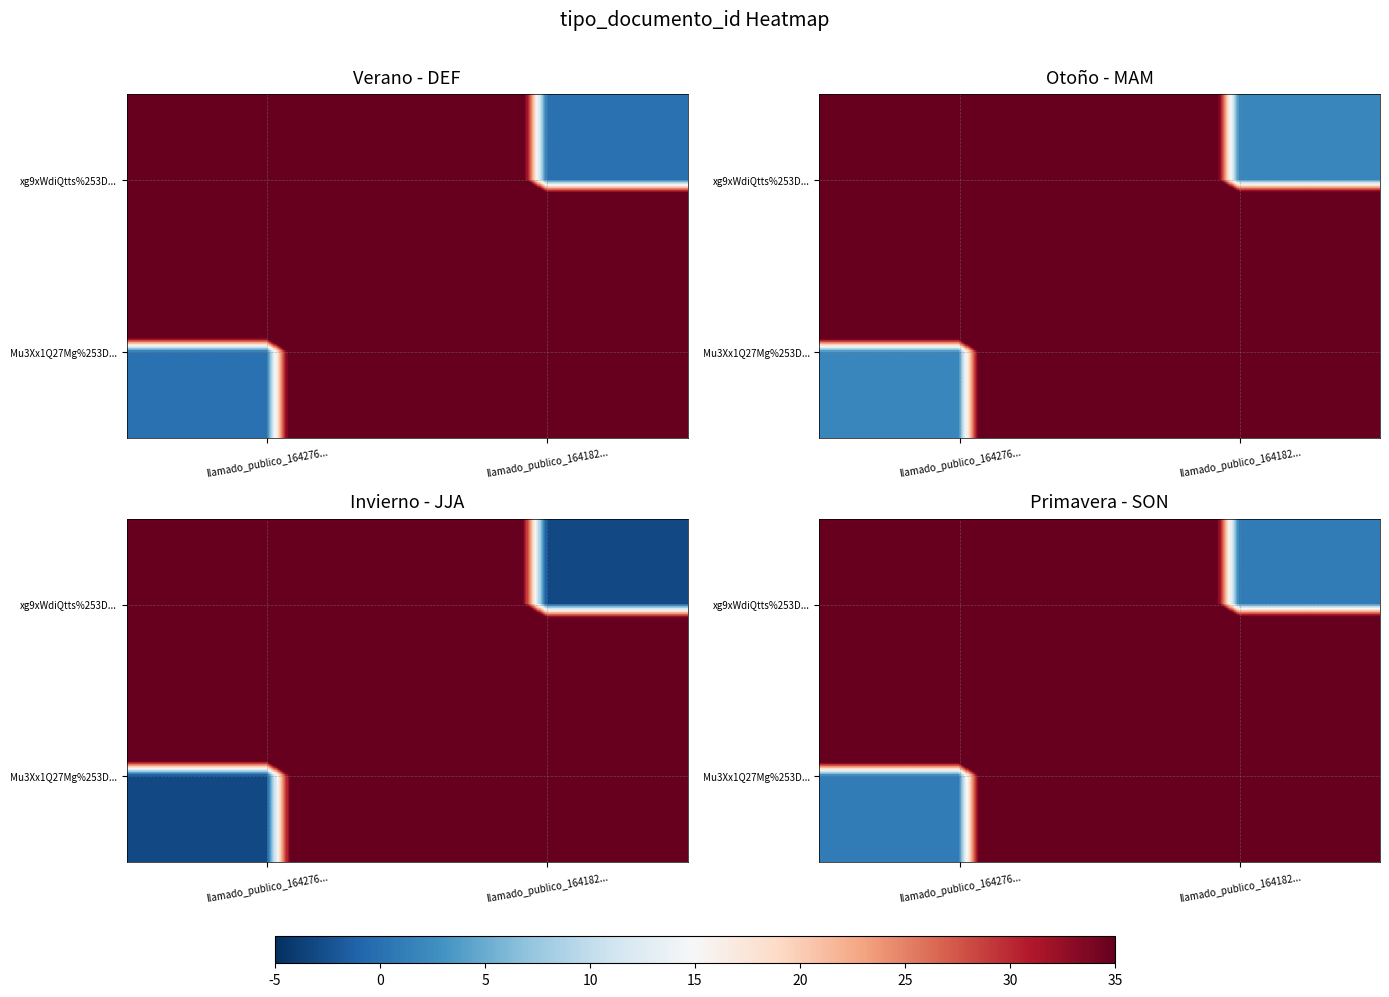

List the labels in order of xg9xWdiQtts%253D... value, smallest first.

llamado_publico_164182..., llamado_publico_164276...